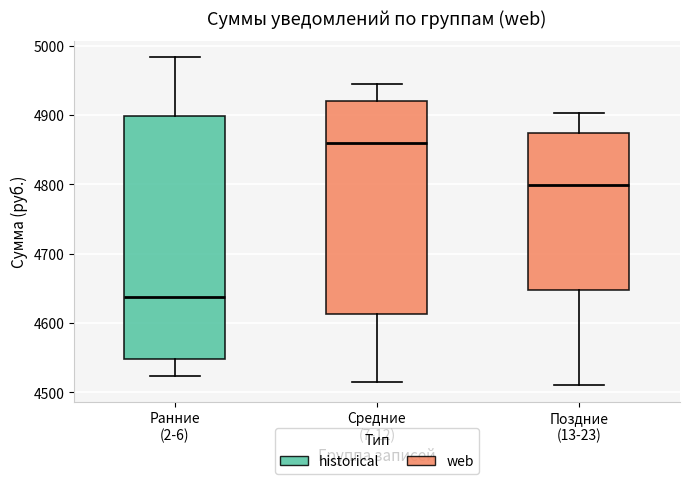

Reading left to right, read every box against the y-axis: the position of its median line, the range the box covers, and the ends of its whiskers. The values are not printed on the chart, so give them approximately, as read against the axis.

Ранние (2-6): median 4640, box 4550 to 4900, whiskers 4520 to 4980
Средние (7-12): median 4860, box 4610 to 4920, whiskers 4510 to 4940
Поздние (13-23): median 4800, box 4650 to 4870, whiskers 4510 to 4900